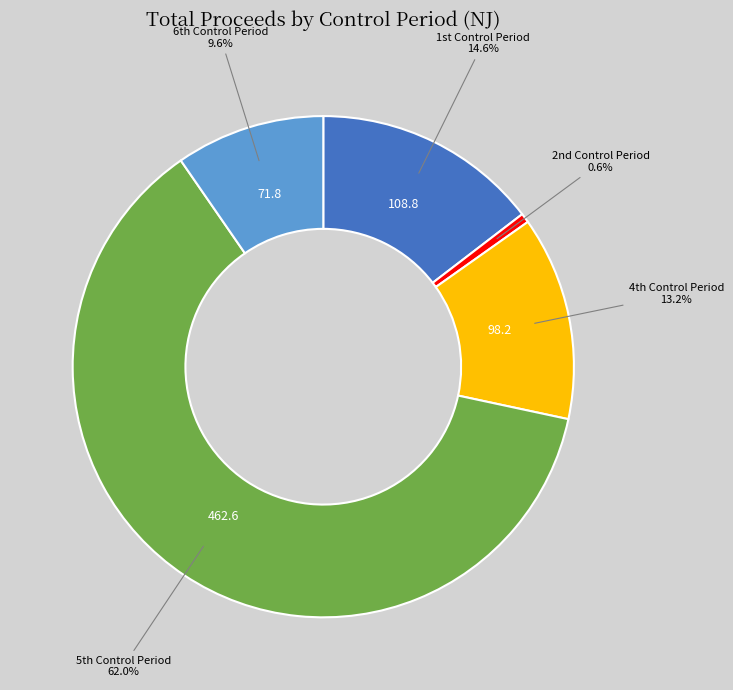

Is there any slice that represents more than half of the pie?

Yes